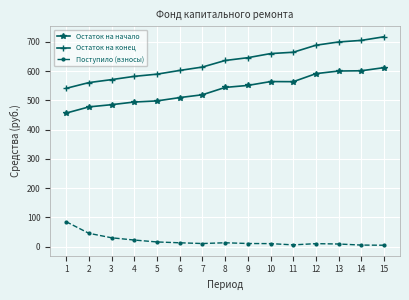

What is the value of the Остаток на начало point at the 7th from the left?

519.3